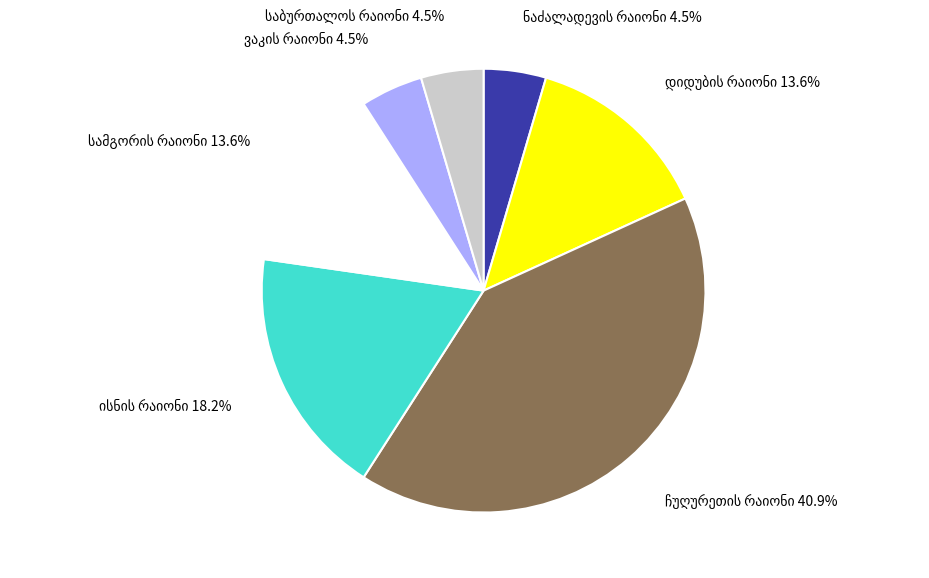

To the nearest percent, what is the difference between the largest and smallest slice percentages?

36%